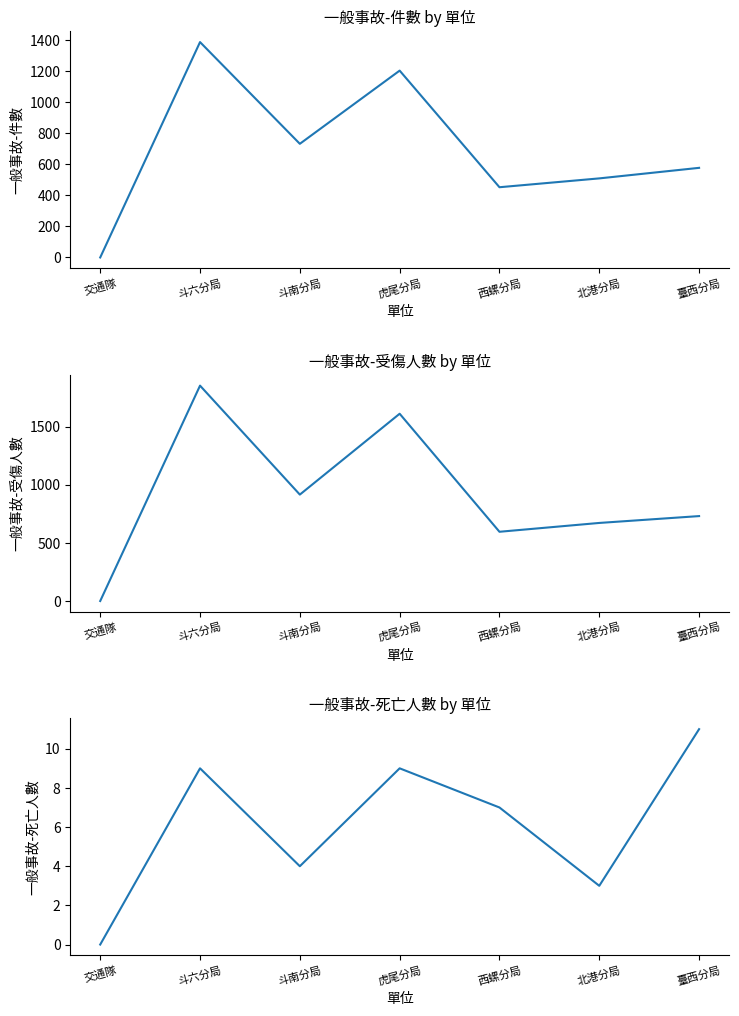

True or false: 一般事故-件數 and 一般事故-死亡人數 intersect in this chart.

False